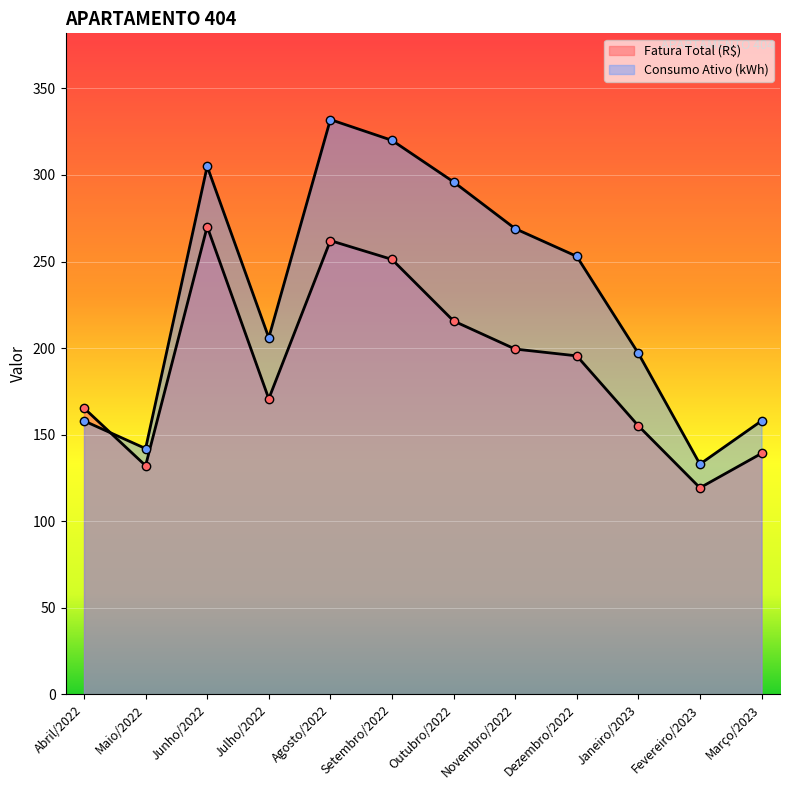

True or false: Consumo Ativo (kWh) and Fatura Total (R$) cross at least once.

True